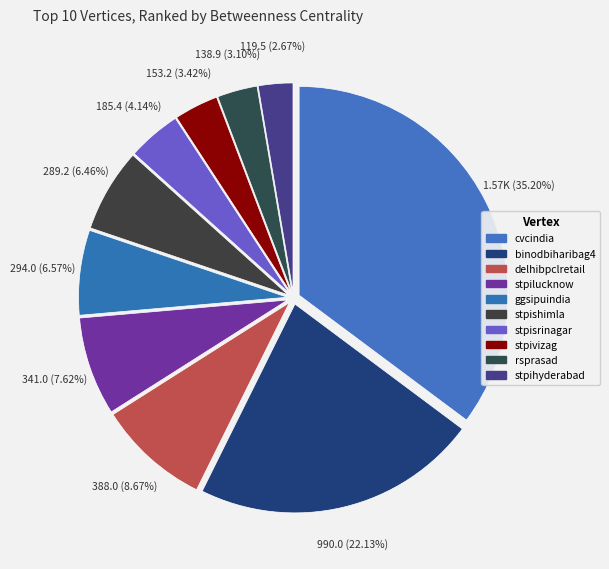

What is the largest slice in the pie chart?

cvcindia